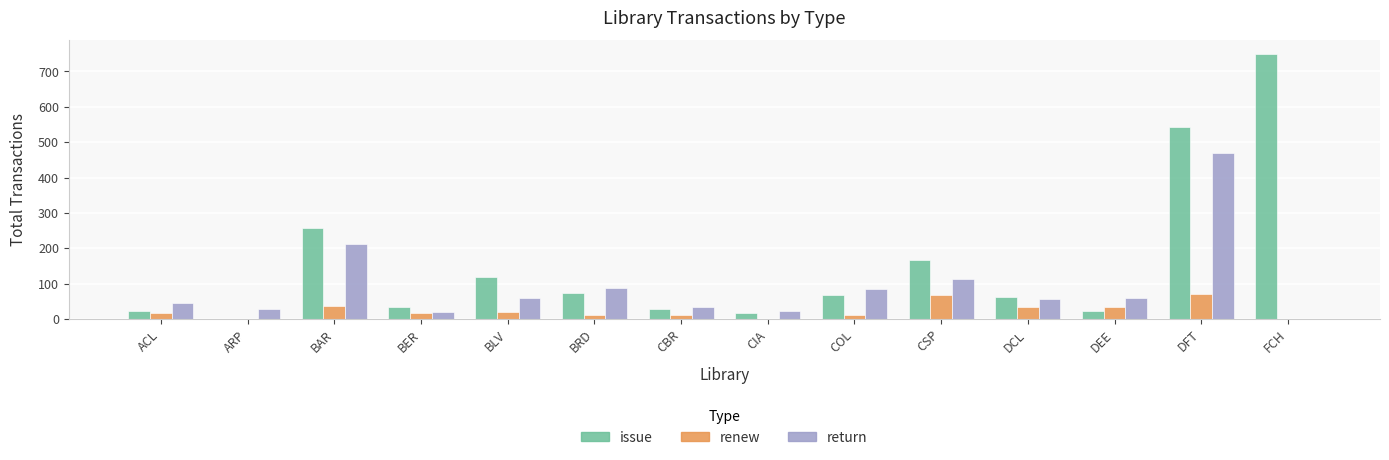

Is the value of issue at DEE greater than the value of return at CBR?

No